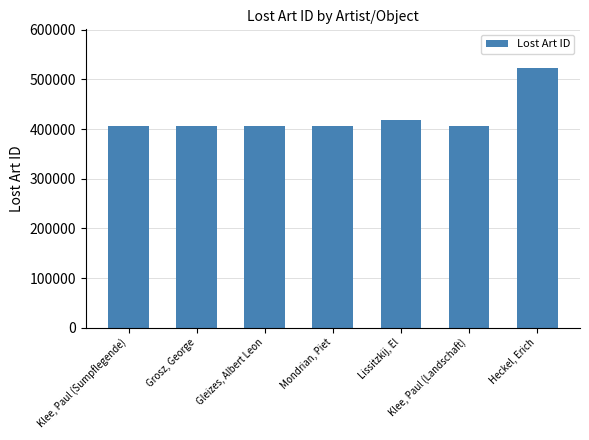

What is the smallest value displayed?

405193